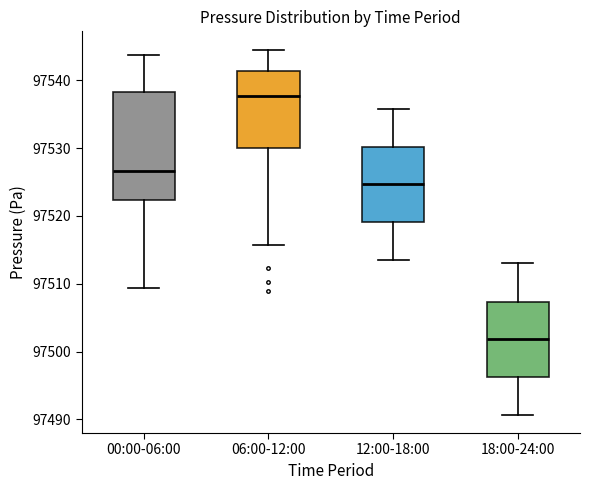

Reading left to right, transcribe this box plot: for each box, give where its median line is, the range the box spans, and where its two whiskers end, as read against the y-axis. The values are not printed on the chart, so give them approximately, as read against the axis.

00:00-06:00: median 97527, box 97522 to 97538, whiskers 97509 to 97544
06:00-12:00: median 97538, box 97530 to 97541, whiskers 97516 to 97545
12:00-18:00: median 97525, box 97519 to 97530, whiskers 97514 to 97536
18:00-24:00: median 97502, box 97496 to 97507, whiskers 97491 to 97513